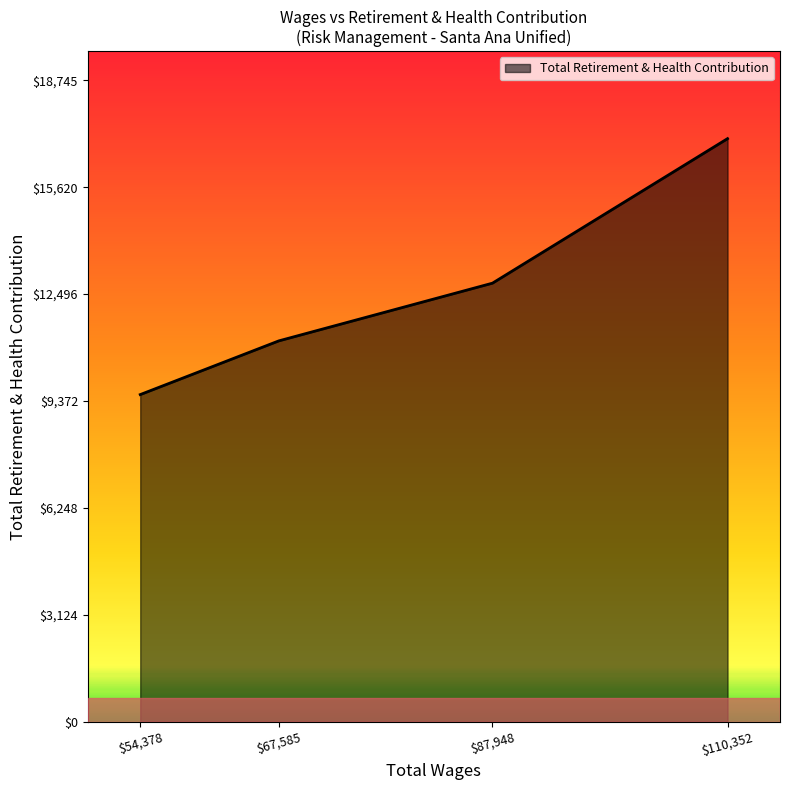

True or false: there are more than 1 points higher than both neighbors.

False